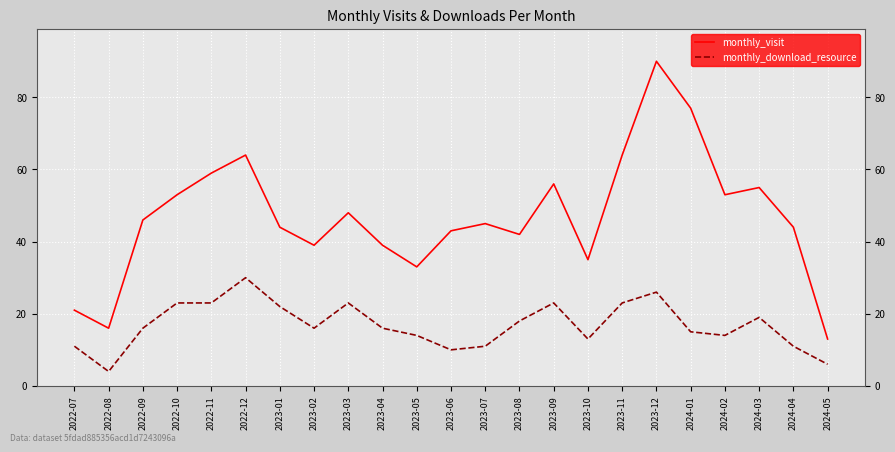

Is this an area chart (filled region under the line)?

No